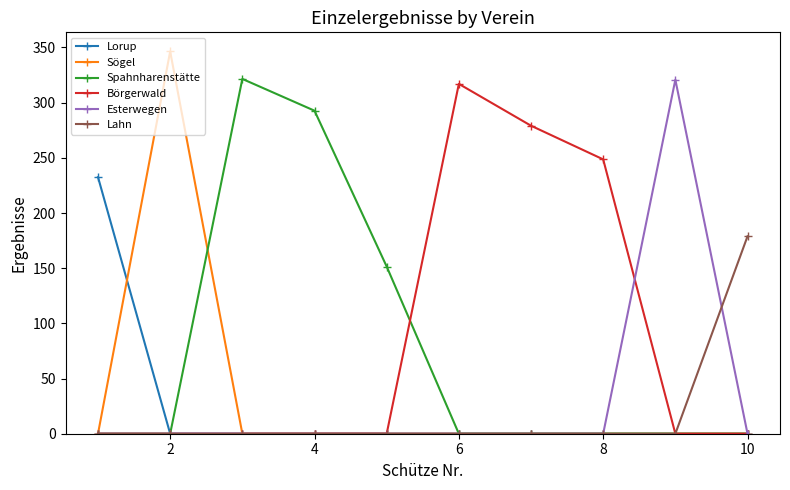

At how many categories does at least one series exceed 69?

10